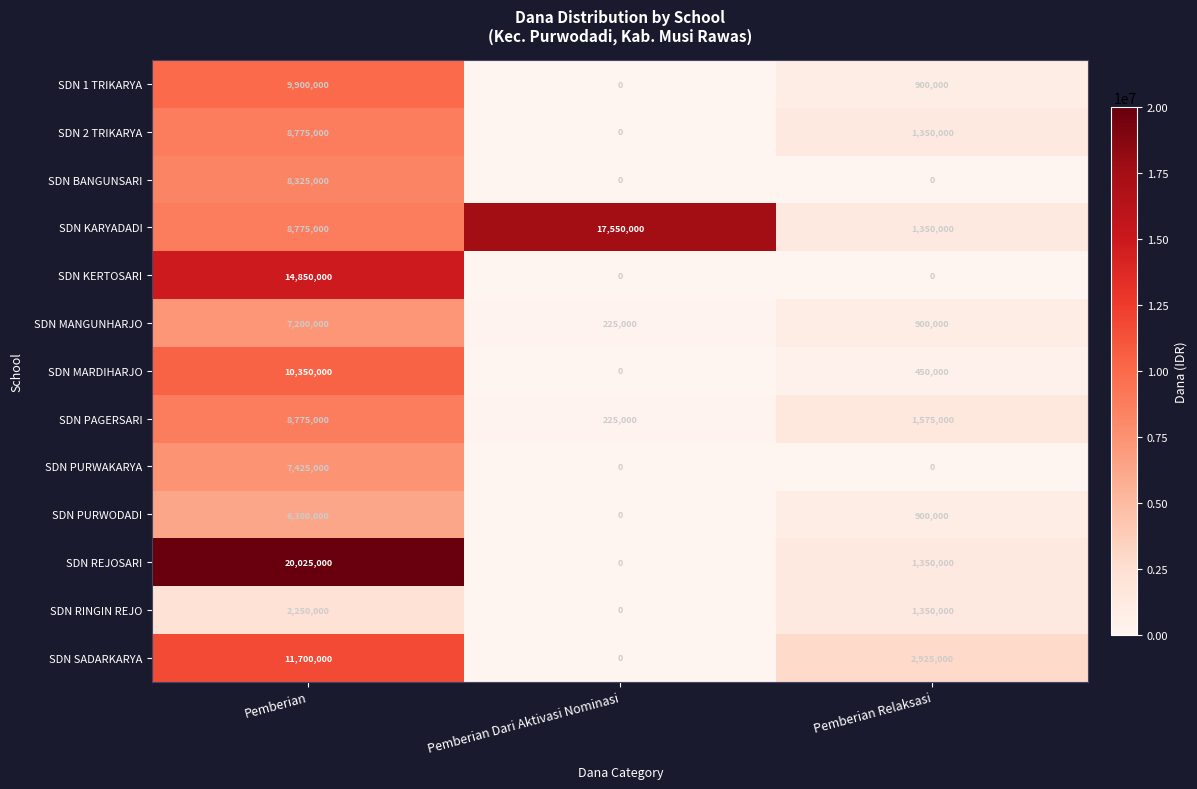

Which series has the largest total across all categories?

SDN KARYADADI